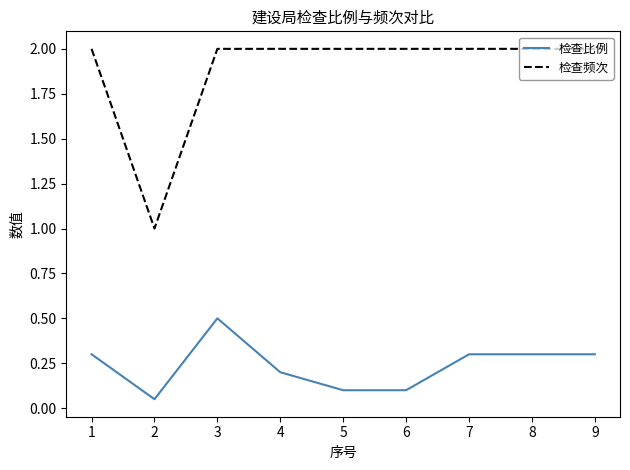

What is the total value across all series at 9?

2.3